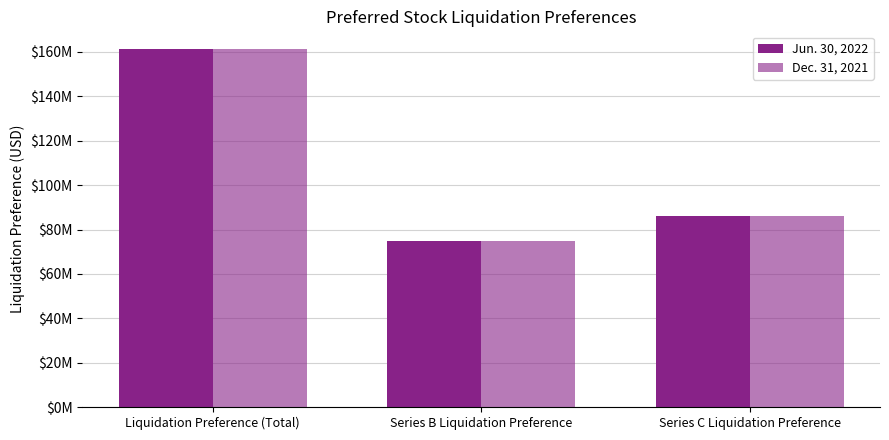

Rank the categories by Jun. 30, 2022 value from lowest to highest.

Series B Liquidation Preference, Series C Liquidation Preference, Liquidation Preference (Total)